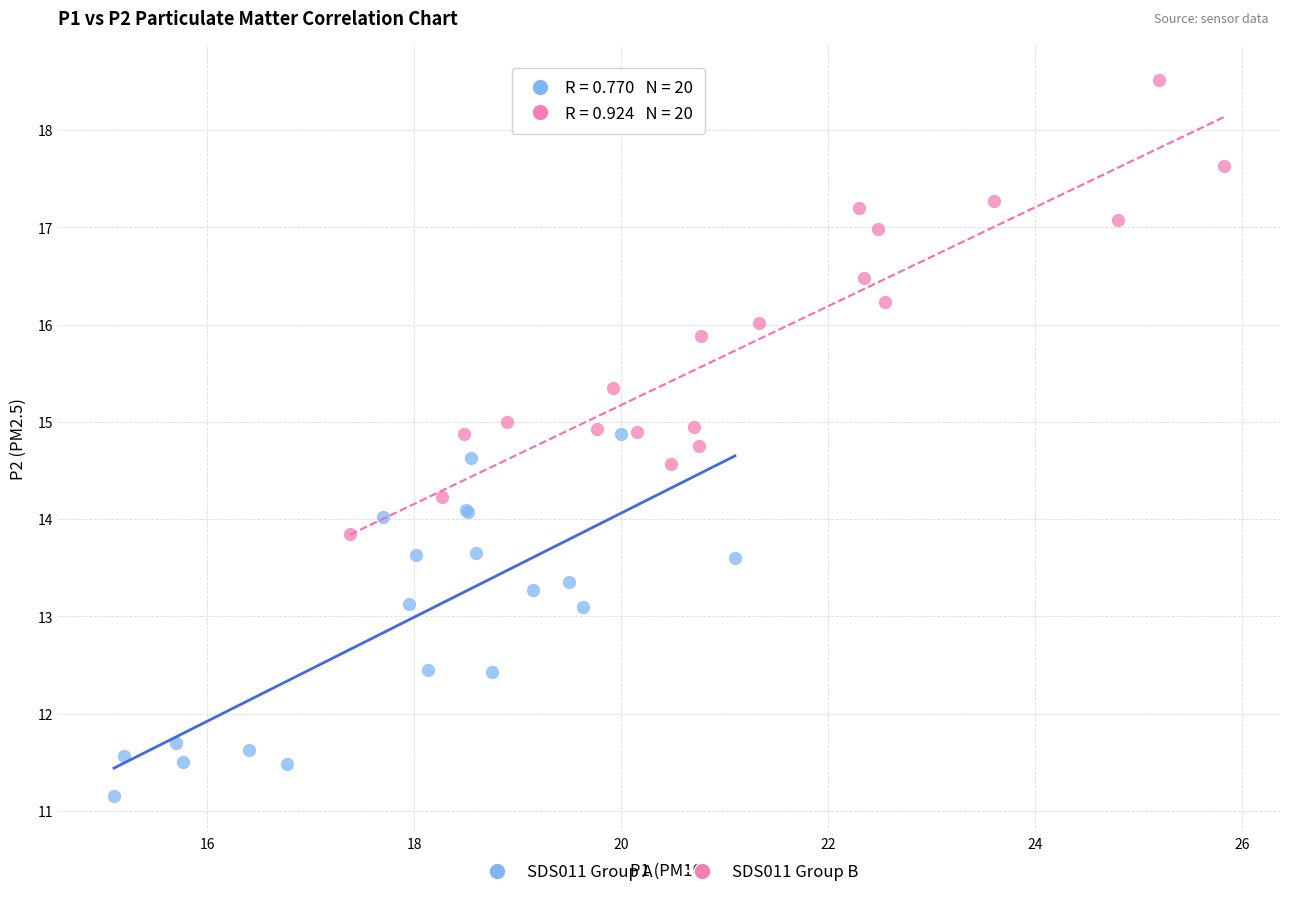

Which series has the largest Y range (max minus min)?

SDS011 Group B